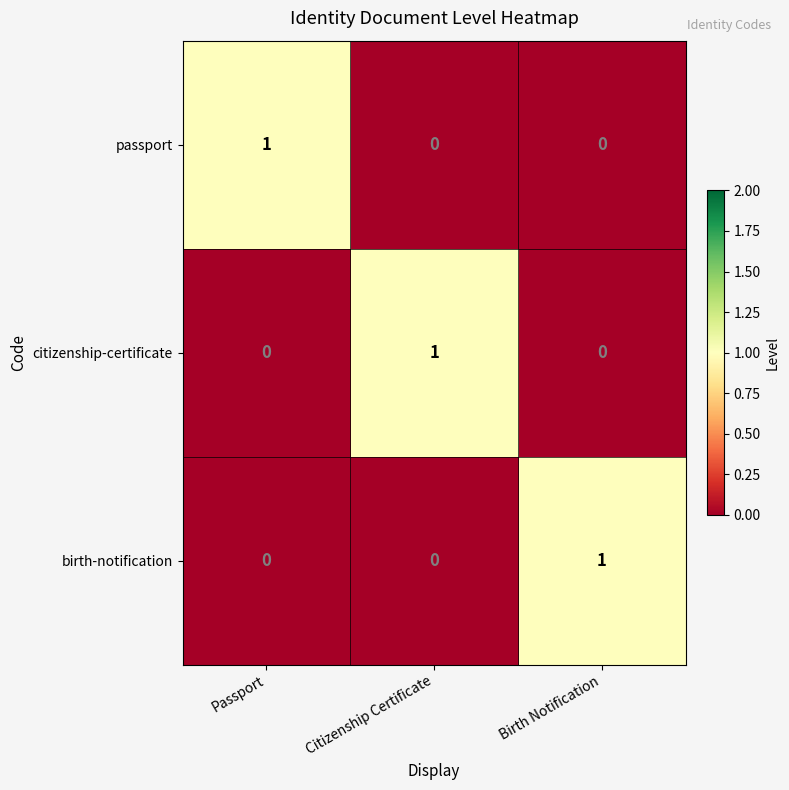

How many categories are shown in the chart?

3